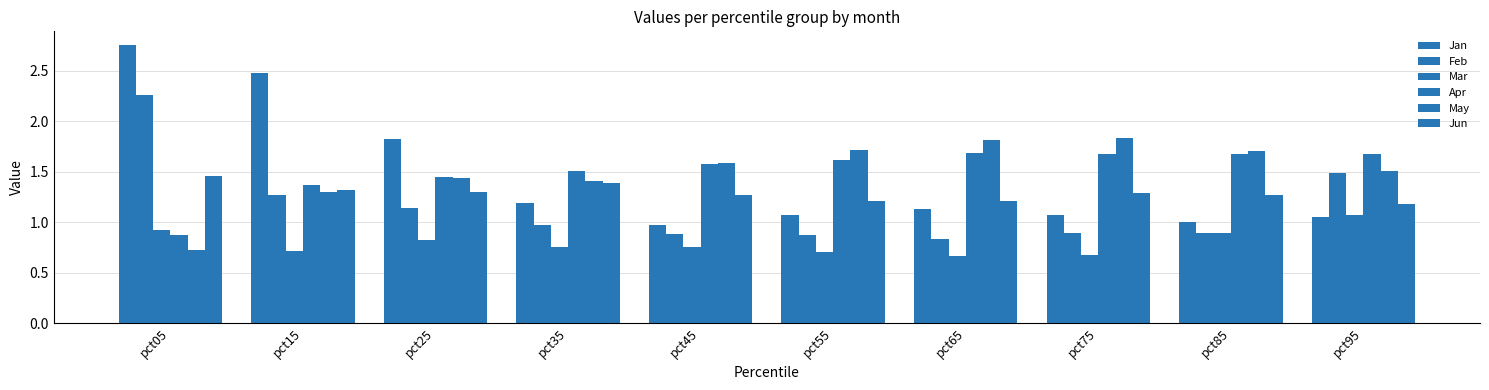

True or false: May has a value of 1.4 at pct25.

True